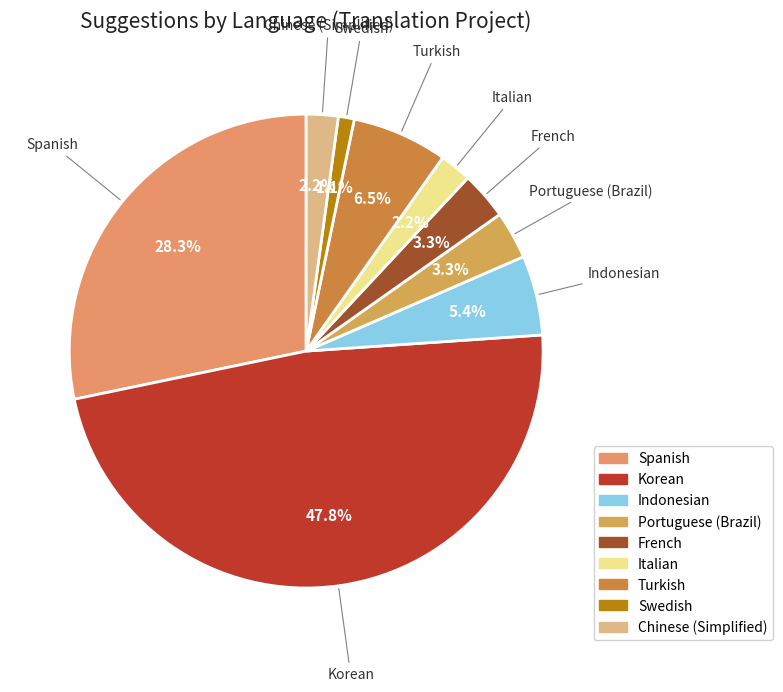

How much of the chart is everything except Chinese (Simplified)?

97.8%